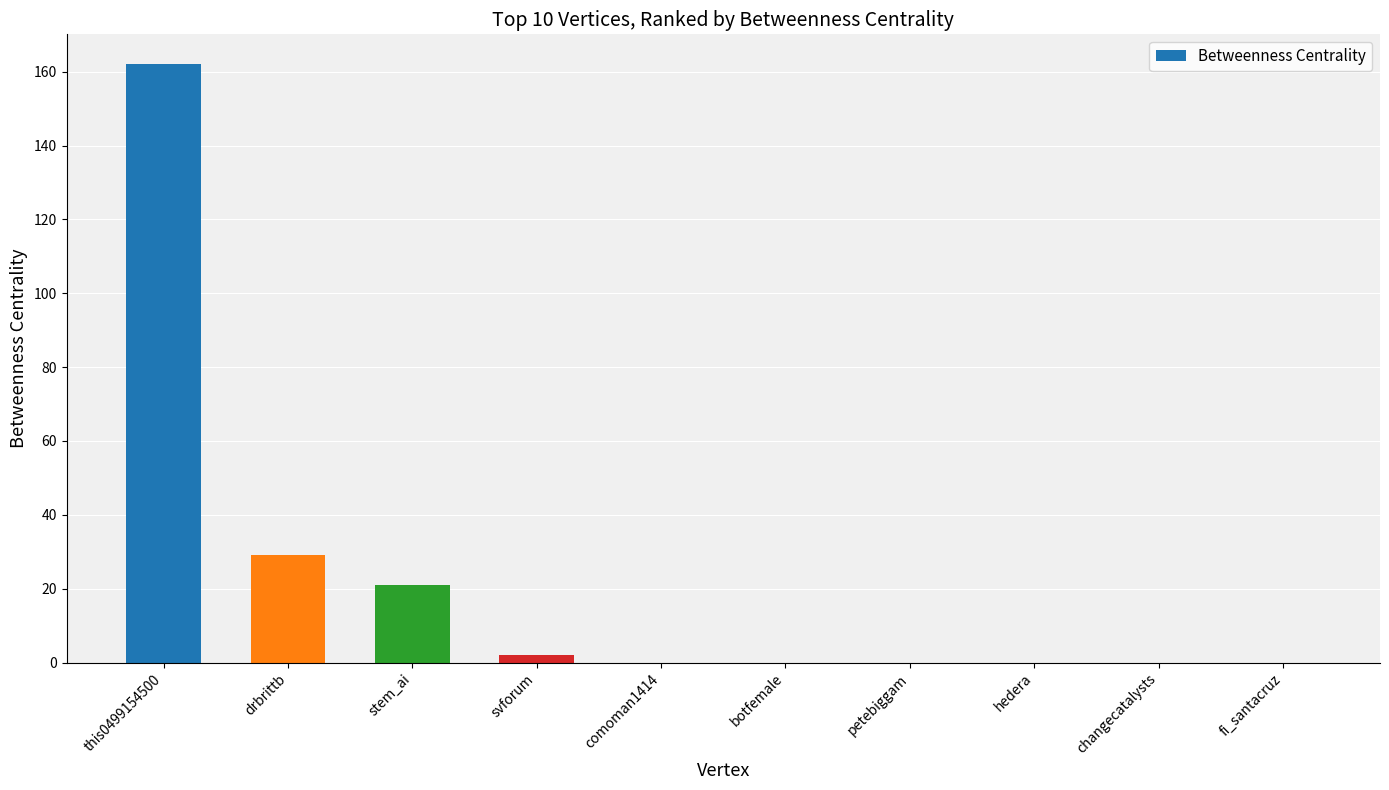

Reading left to right, list all the values displayed in this chart.

this0499154500=162	drbrittb=29	stem_ai=21	svforum=2	comoman1414=0	botfemale=0	petebiggam=0	hedera=0	changecatalysts=0	fi_santacruz=0